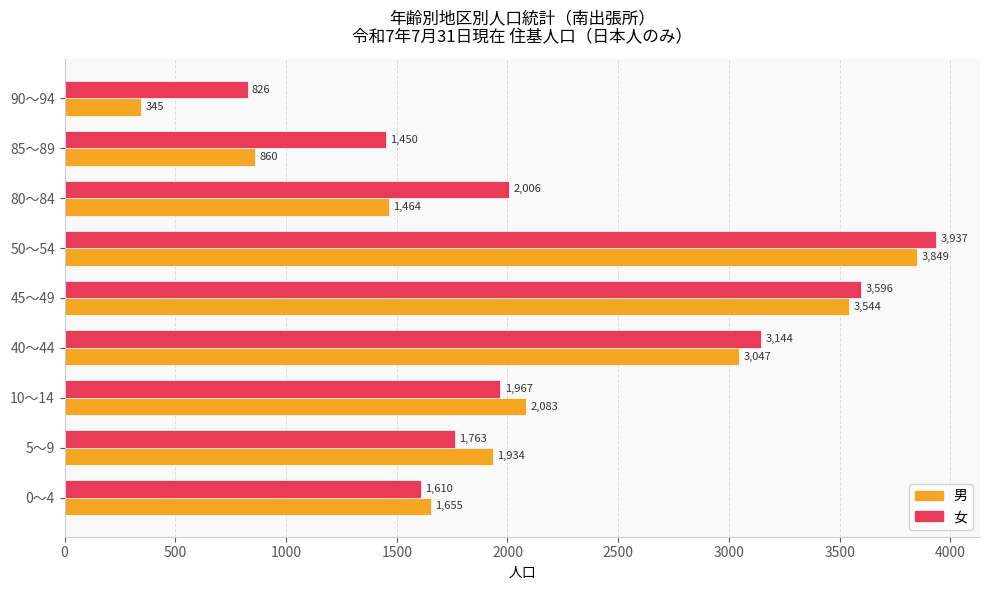

At how many categories does at least one series exceed 2002?

5